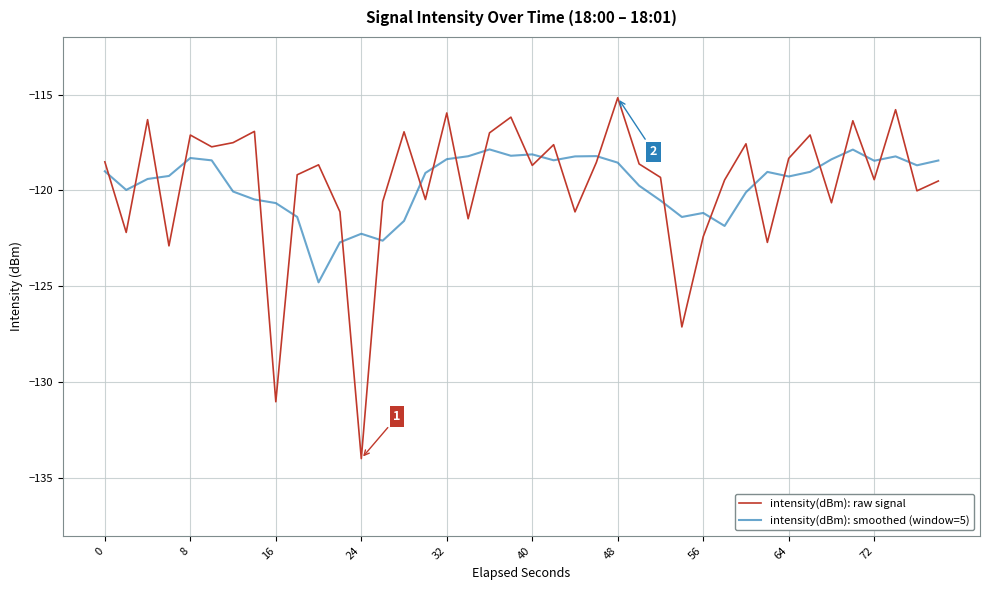

What is the average value of the intensity(dBm): smoothed (window=5) series?

-119.7